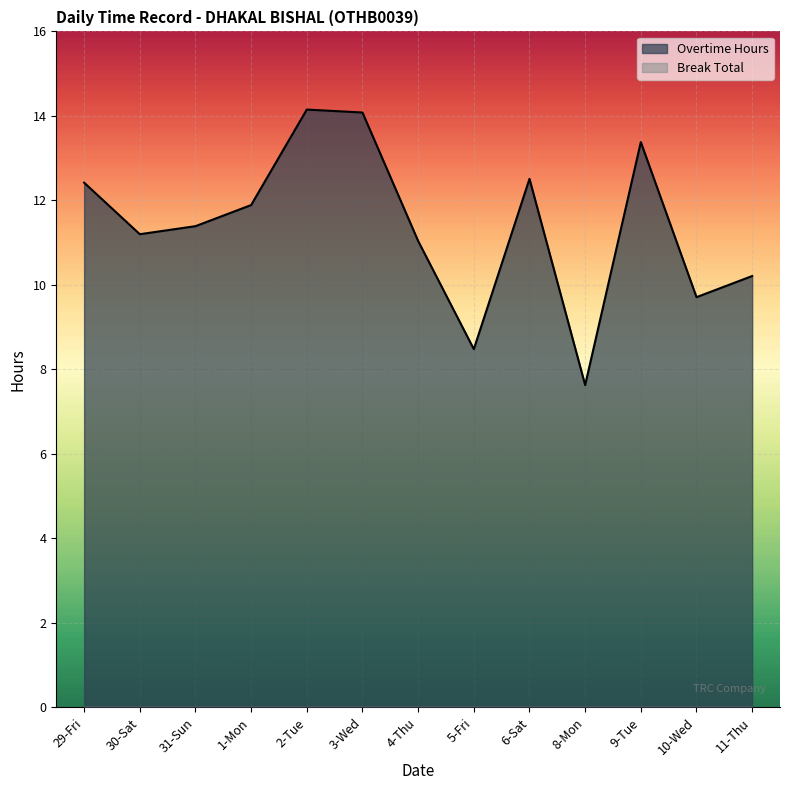

What is the label of the 10th point from the right?

1-Mon